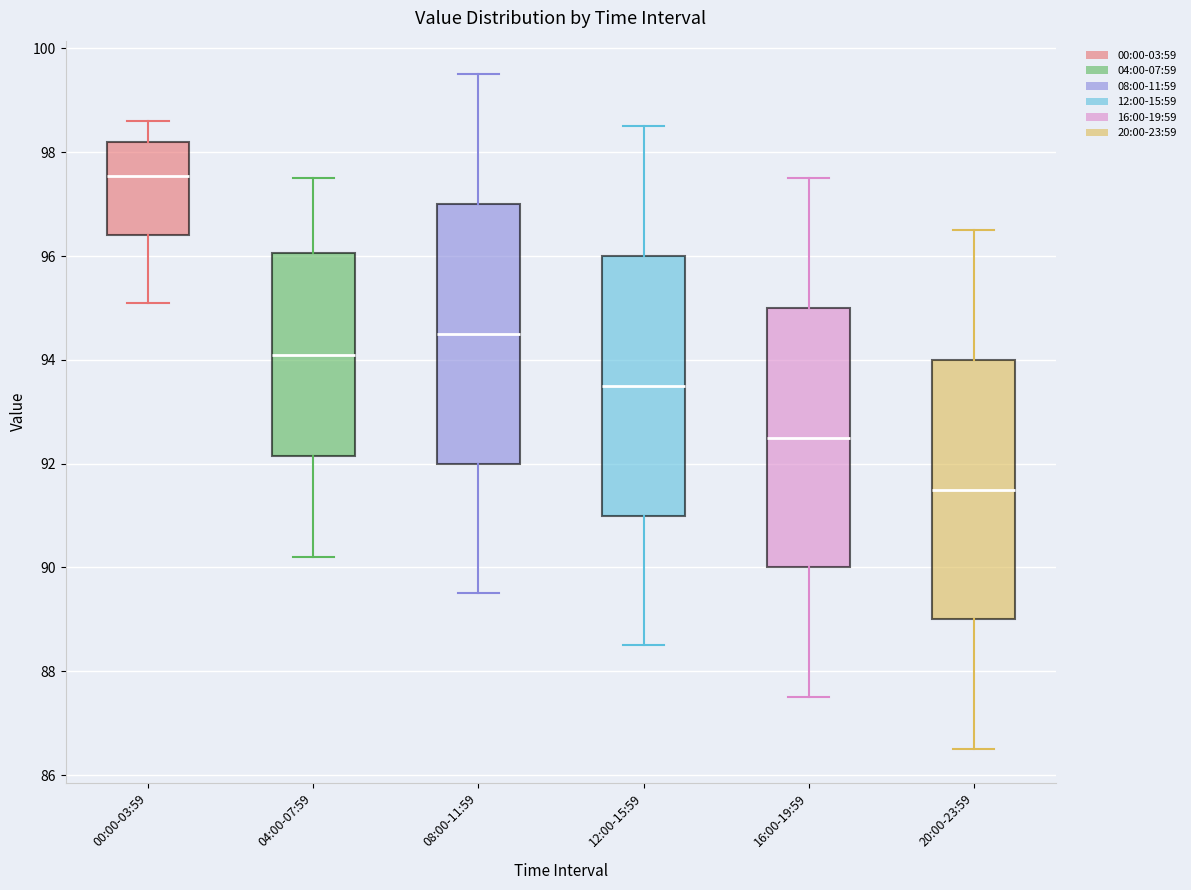

Where does the median line of the box for 00:00-03:59 sit on the y-axis? The values are not printed on the chart, so give them approximately, as read against the axis.

97.6